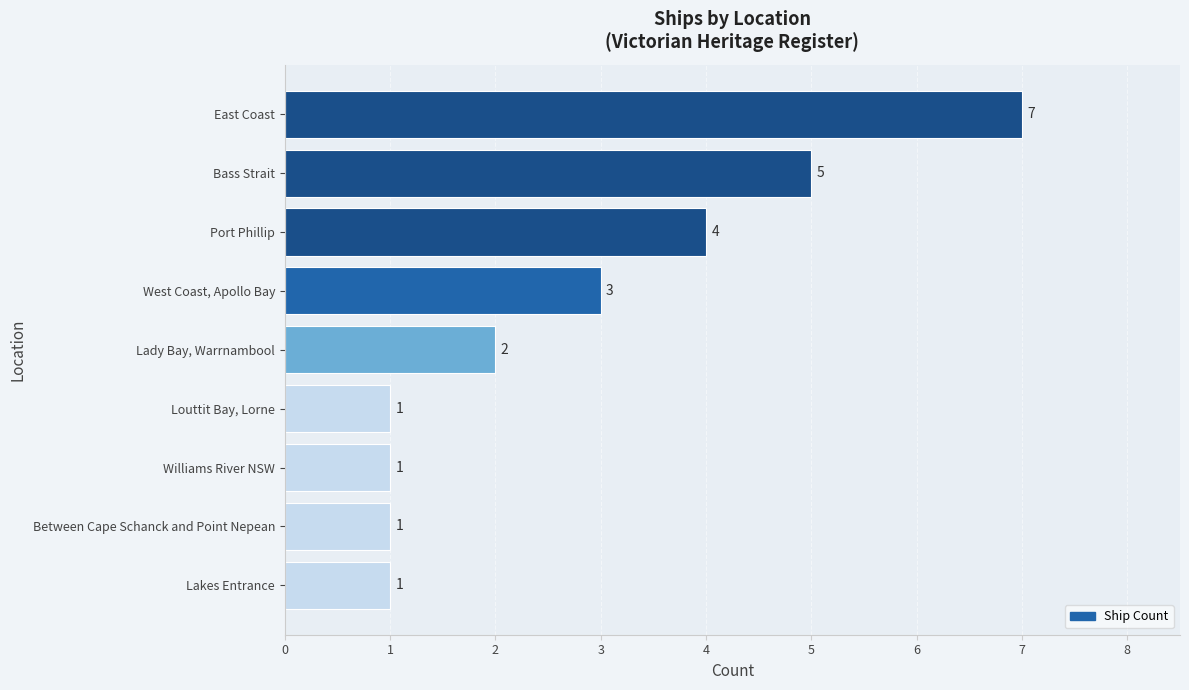

At which label is the value closest to 4?

Port Phillip